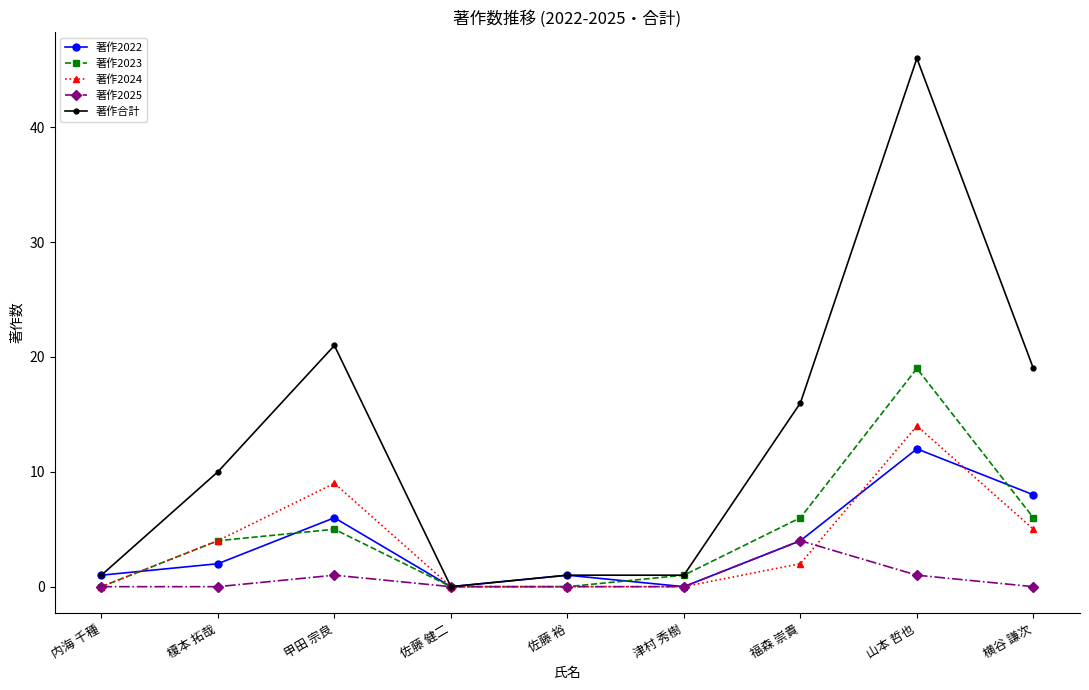

What is the average value of the 著作2023 series?

5